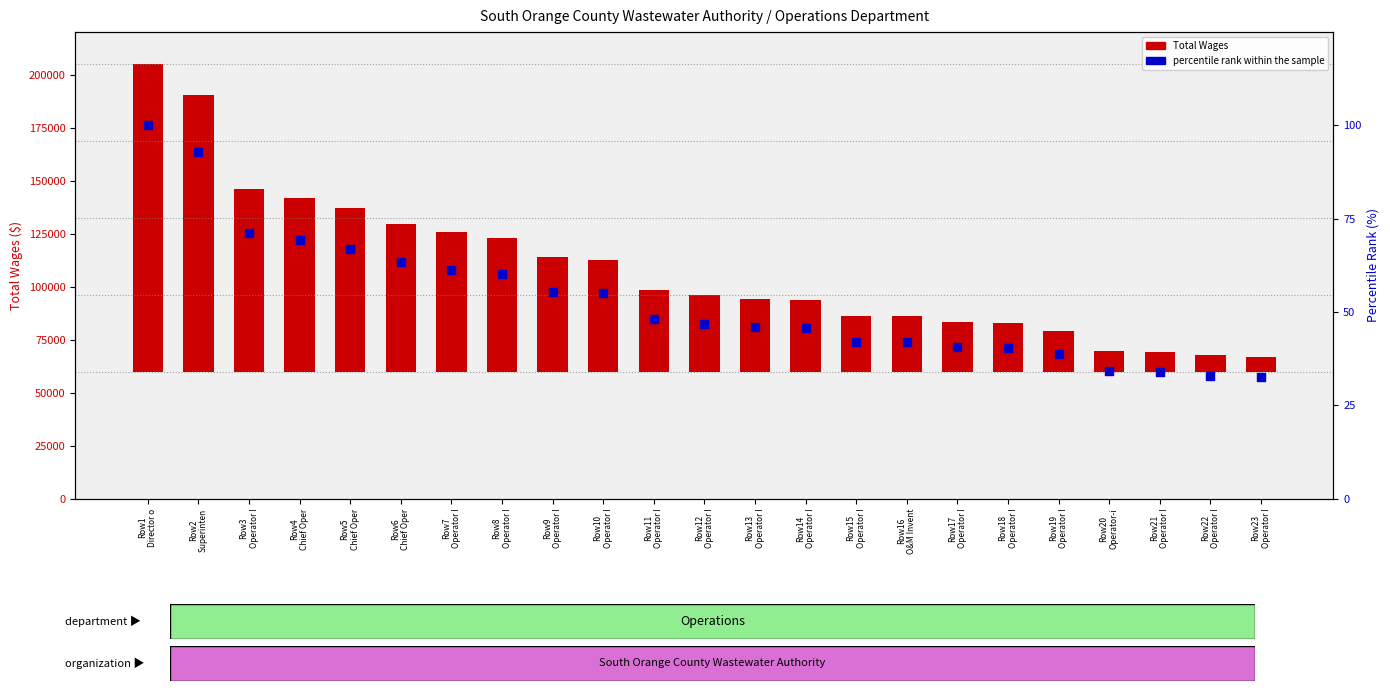

What are all the series names shown in the legend?

Total Wages, percentile rank within the sample